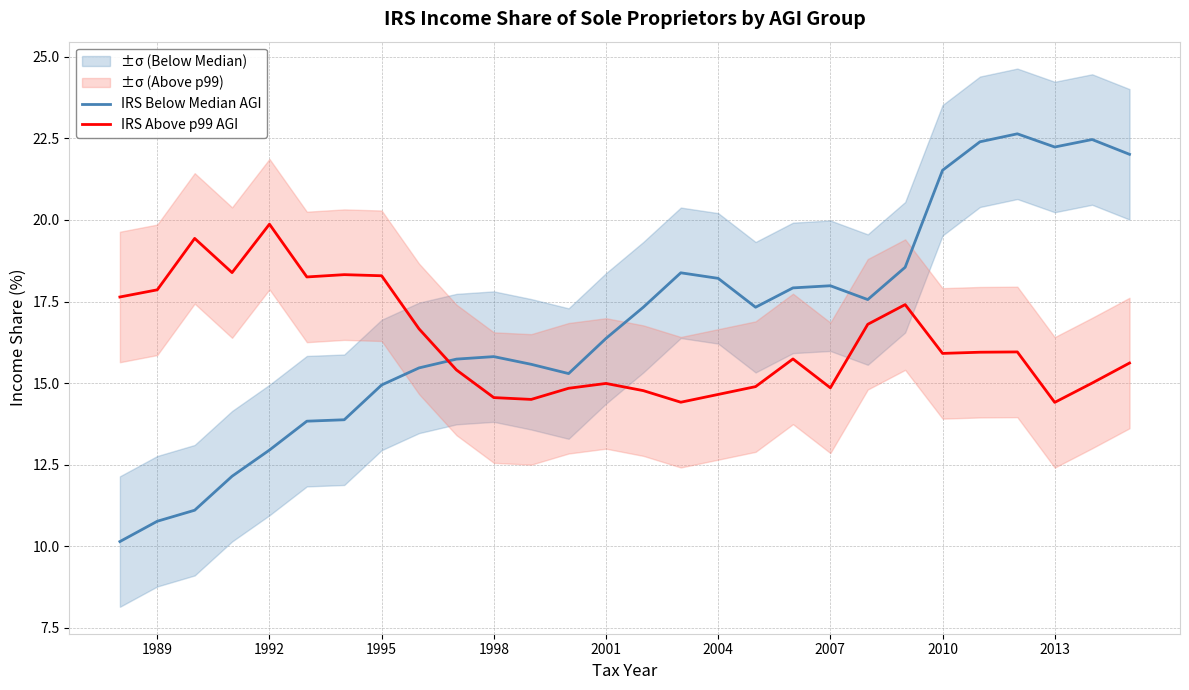

True or false: IRS Above p99 AGI has a value of 20.8 at 2007.

False